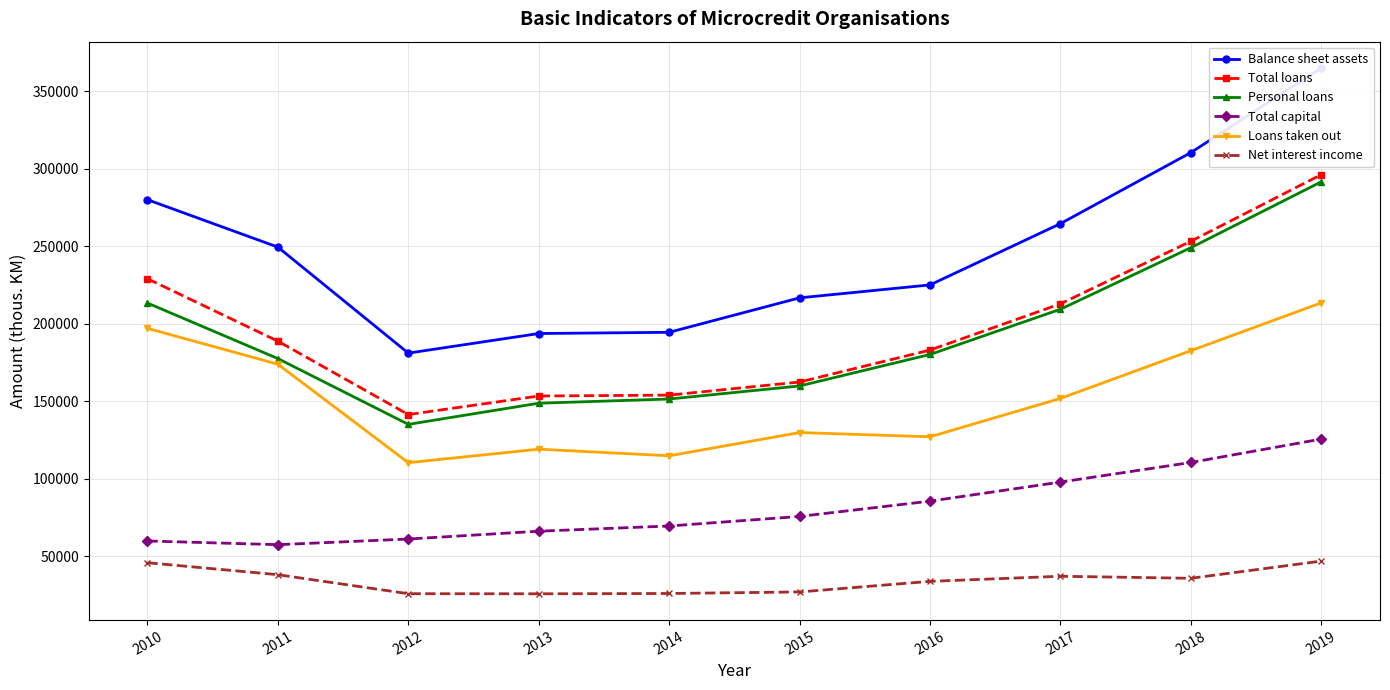

How many interior local valleys does the Balance sheet assets series have?

1